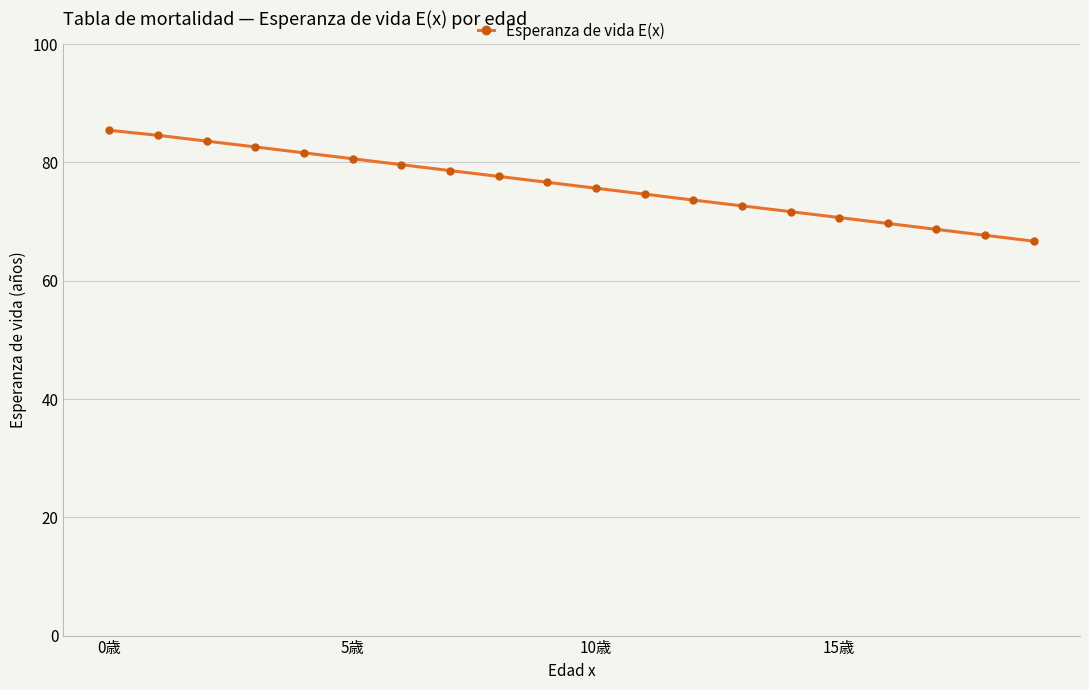

What is the value of the 5th point from the left?

81.6